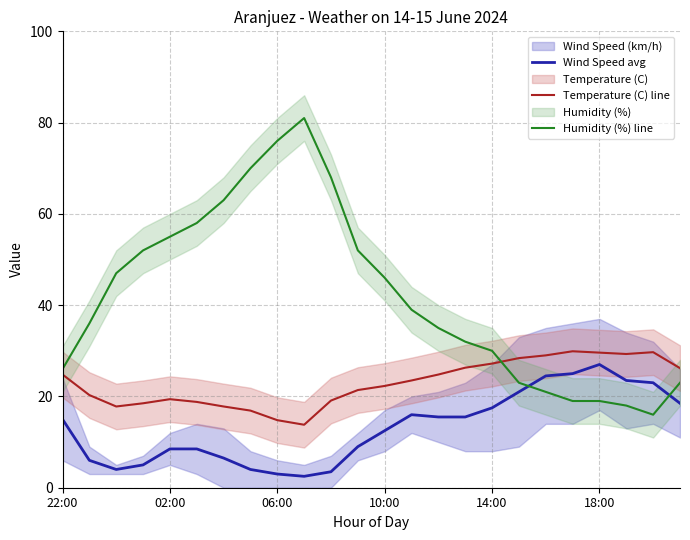

Is it true that Humidity (%) line equals 46.0 at 10:00?

True